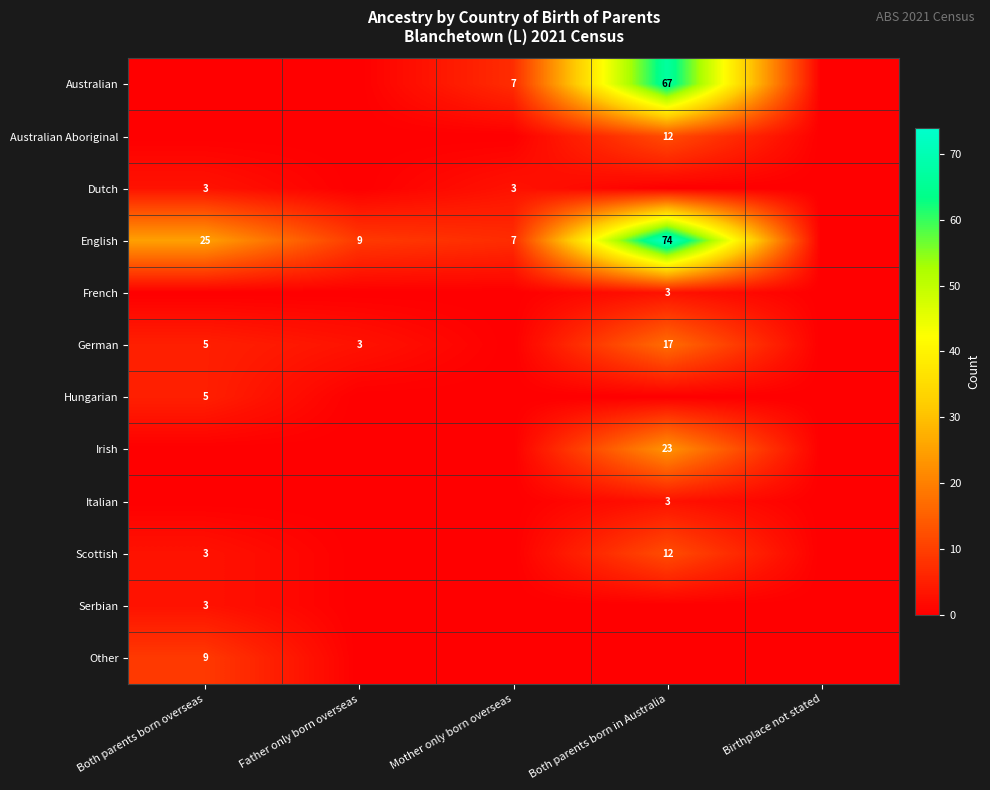

The value of English at Both parents born in Australia is 74. True or false?

True